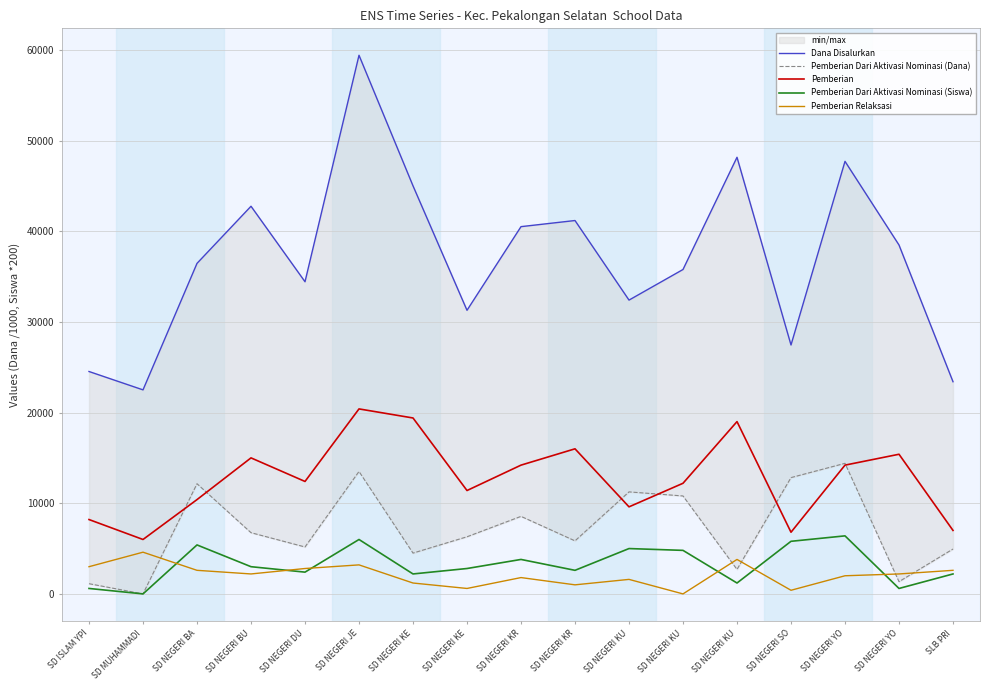

Where does the Pemberian Dari Aktivasi Nominasi (Siswa) series first go above 2800?

SD NEGERI BA